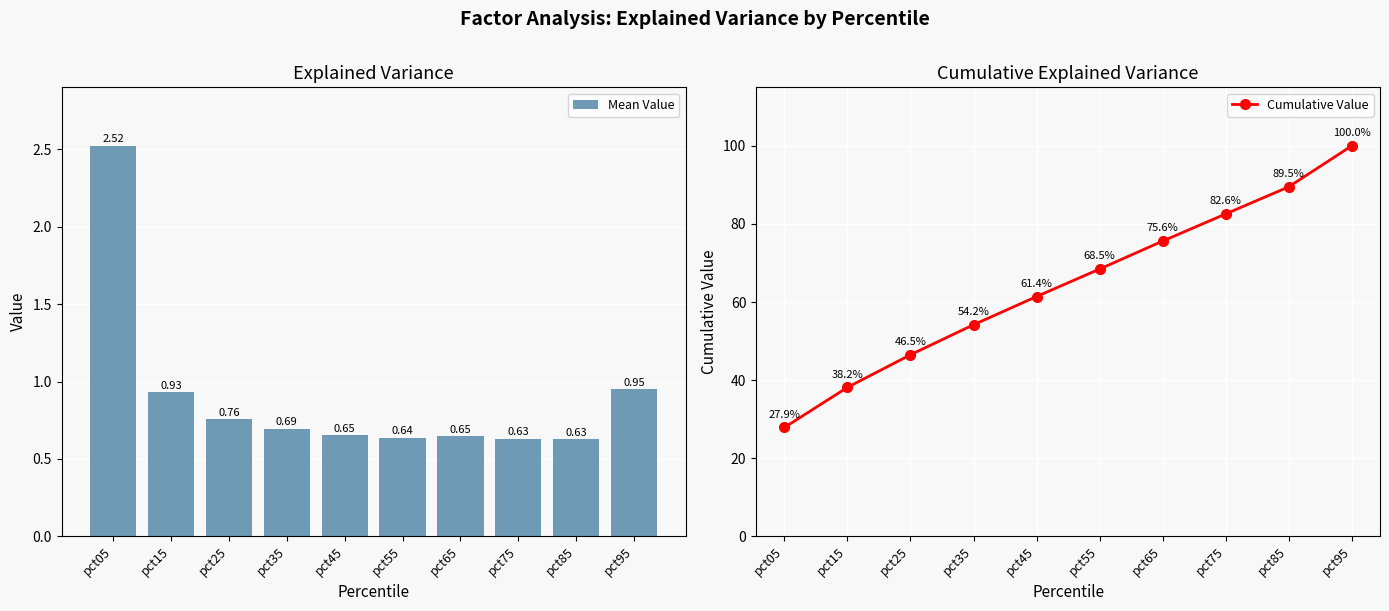

What is the value of the Cumulative Value bar at the 2nd from the left?

38.2